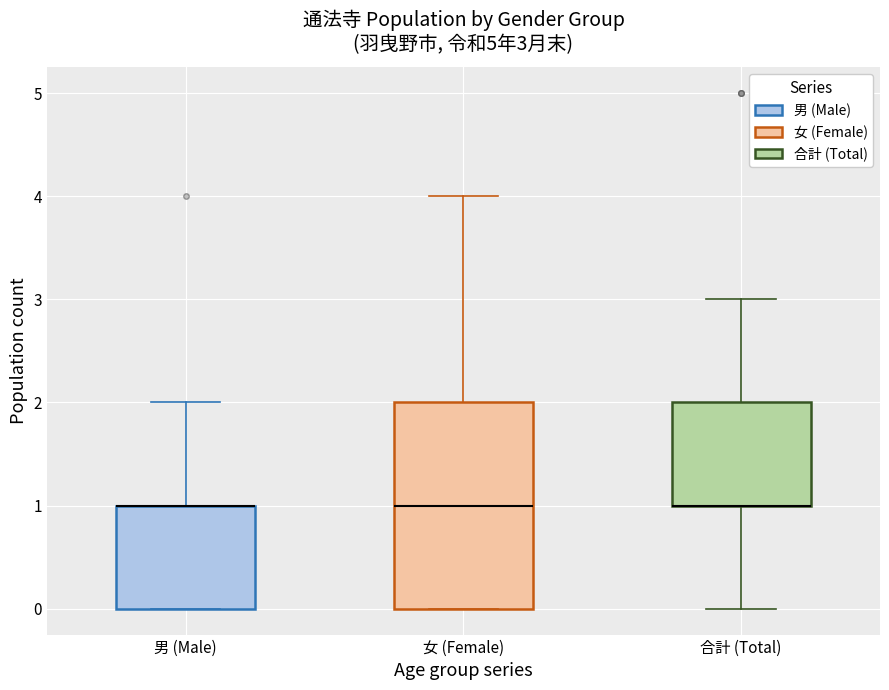

Comparing the boxes themselves (not the whiskers), which one is the tallest?

女 (Female)